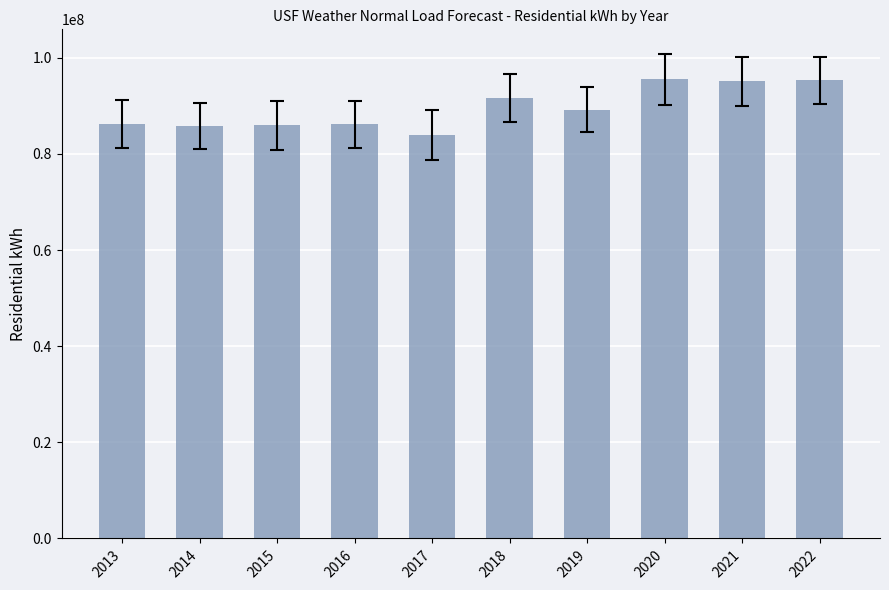

What is the smallest value displayed?

83878663.3